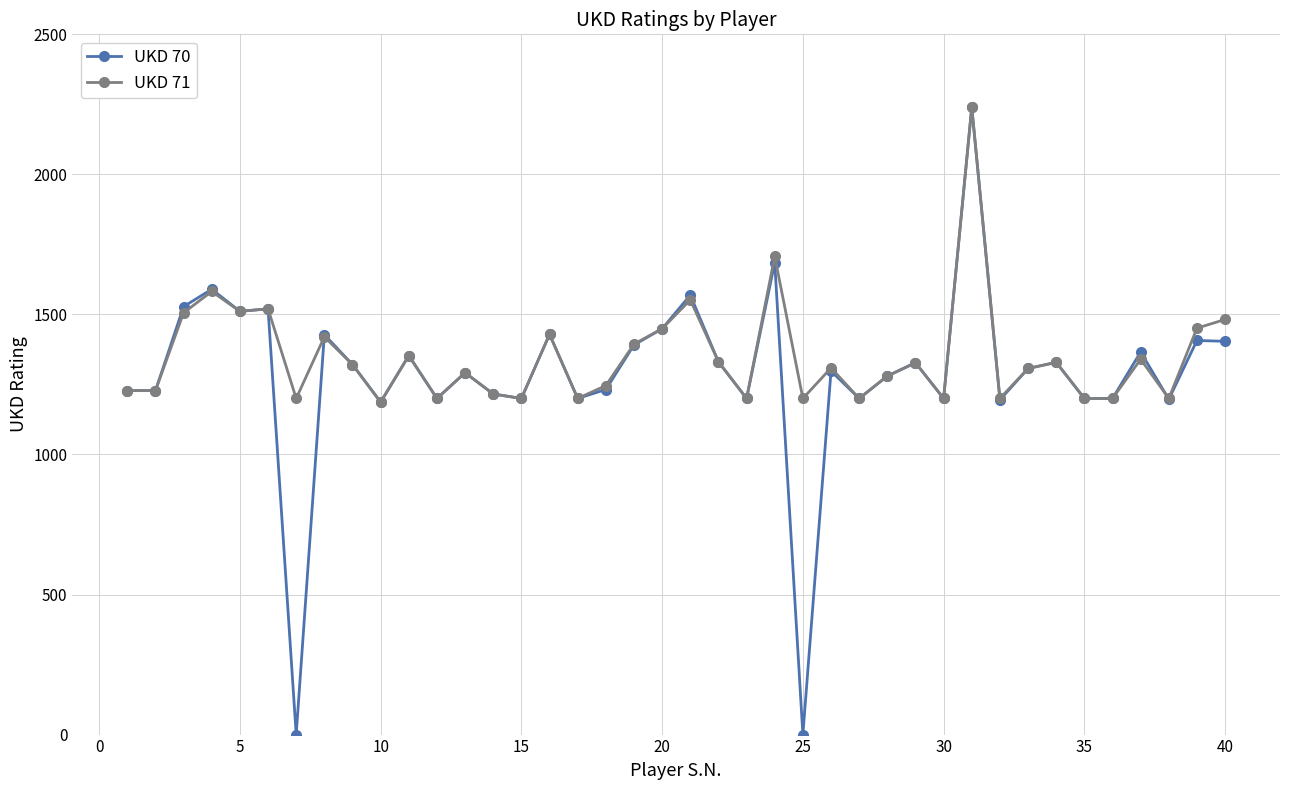

True or false: UKD 70 has more than 1 interior local peaks.

True